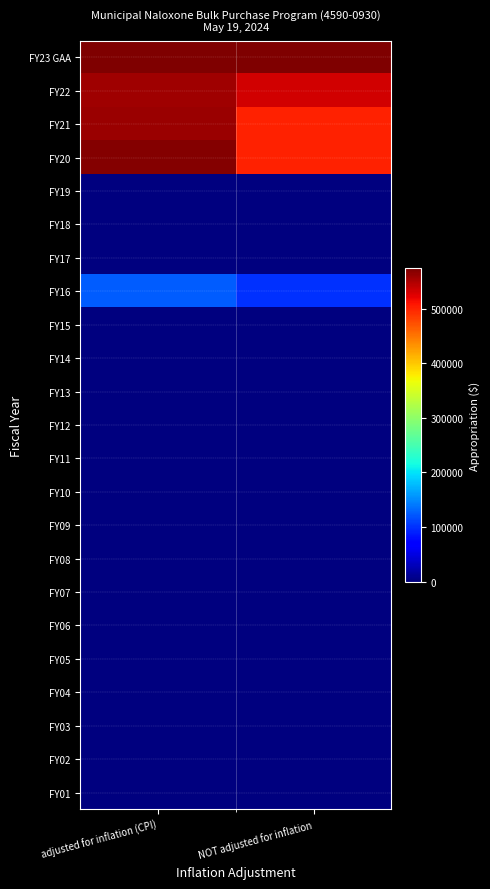

Reading left to right, transcribe all the data shown in this chart.

FY23 GAA: adjusted for inflation (CPI)=573760	NOT adjusted for inflation=573760
FY22: adjusted for inflation (CPI)=556059	NOT adjusted for inflation=533000
FY21: adjusted for inflation (CPI)=558188	NOT adjusted for inflation=500000
FY20: adjusted for inflation (CPI)=570965	NOT adjusted for inflation=500000
FY19: adjusted for inflation (CPI)=0	NOT adjusted for inflation=0
FY18: adjusted for inflation (CPI)=0	NOT adjusted for inflation=0
FY17: adjusted for inflation (CPI)=0	NOT adjusted for inflation=0
FY16: adjusted for inflation (CPI)=123309	NOT adjusted for inflation=100000
FY15: adjusted for inflation (CPI)=0	NOT adjusted for inflation=0
FY14: adjusted for inflation (CPI)=0	NOT adjusted for inflation=0
FY13: adjusted for inflation (CPI)=0	NOT adjusted for inflation=0
FY12: adjusted for inflation (CPI)=0	NOT adjusted for inflation=0
FY11: adjusted for inflation (CPI)=0	NOT adjusted for inflation=0
FY10: adjusted for inflation (CPI)=0	NOT adjusted for inflation=0
FY09: adjusted for inflation (CPI)=0	NOT adjusted for inflation=0
FY08: adjusted for inflation (CPI)=0	NOT adjusted for inflation=0
FY07: adjusted for inflation (CPI)=0	NOT adjusted for inflation=0
FY06: adjusted for inflation (CPI)=0	NOT adjusted for inflation=0
FY05: adjusted for inflation (CPI)=0	NOT adjusted for inflation=0
FY04: adjusted for inflation (CPI)=0	NOT adjusted for inflation=0
FY03: adjusted for inflation (CPI)=0	NOT adjusted for inflation=0
FY02: adjusted for inflation (CPI)=0	NOT adjusted for inflation=0
FY01: adjusted for inflation (CPI)=0	NOT adjusted for inflation=0